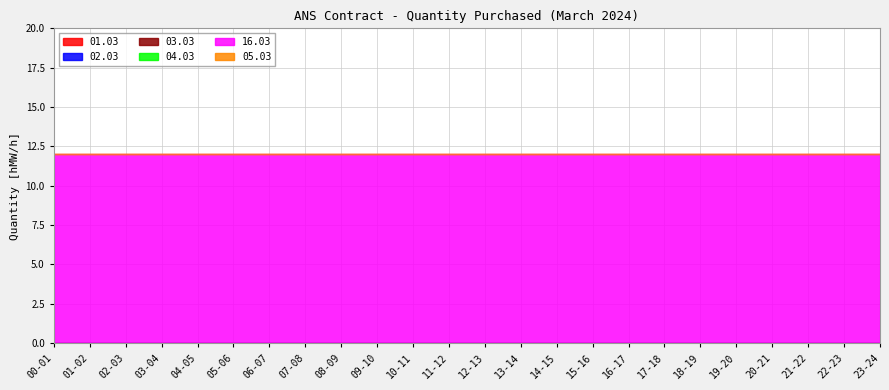

Which series has the largest range (max minus min)?

01.03